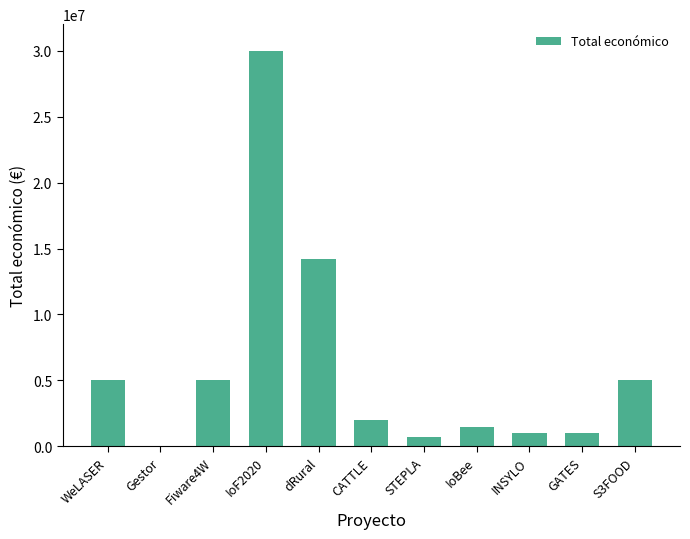

At which category does the chart reach its peak across all series?

IoF2020